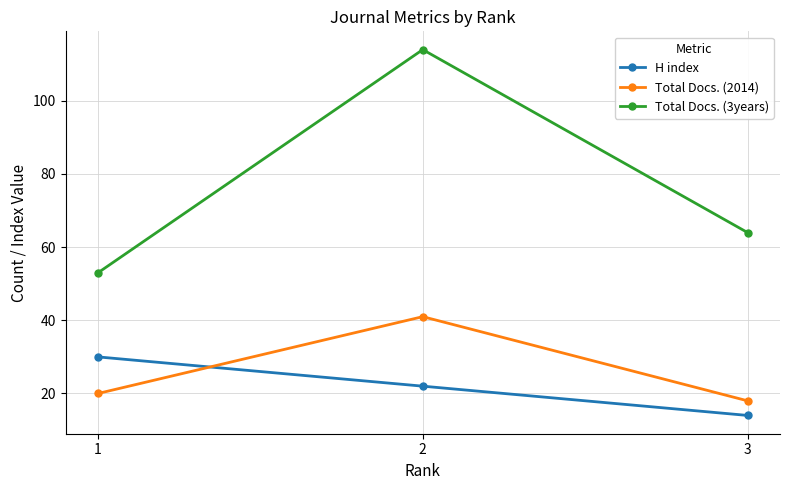

Between 1 and 3, which series saw the biggest shift?

H index